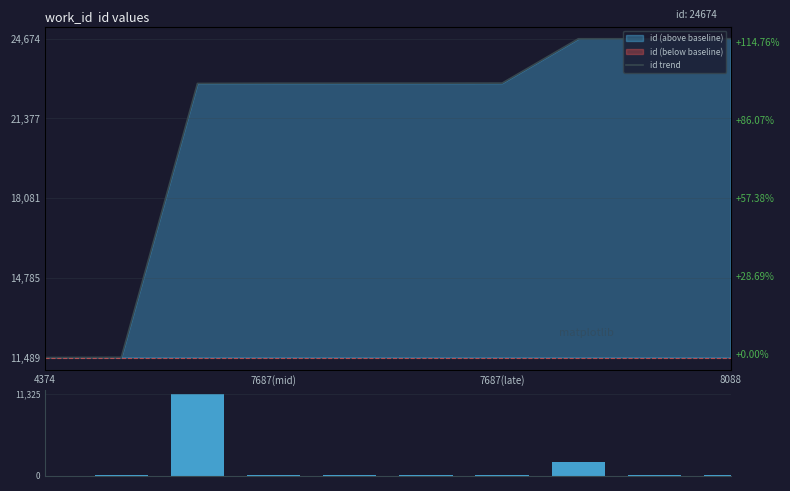

How many data points does each series have?

10